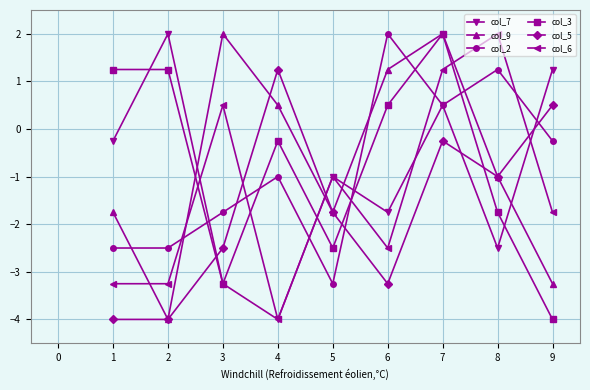

How many values in col_7 are below zero?

6